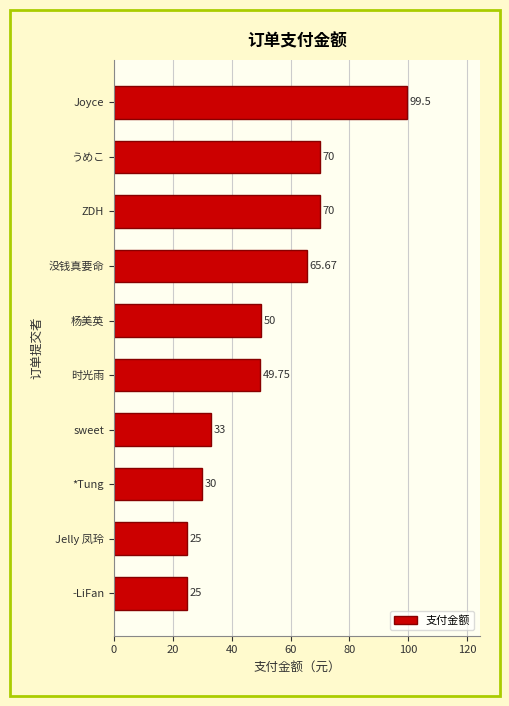

How many bars are there in total?

10